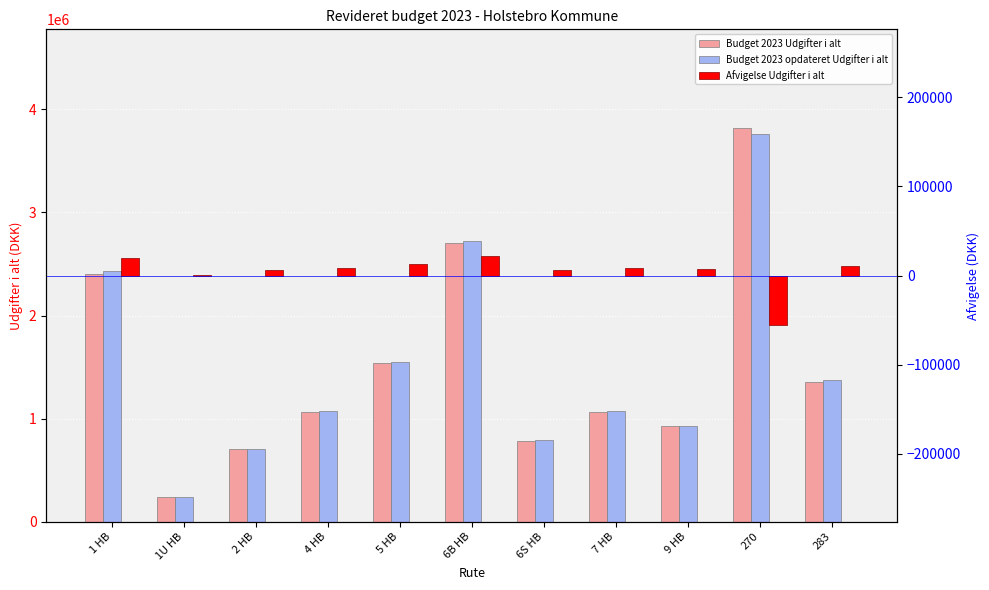

How many bars are there in each group?

3